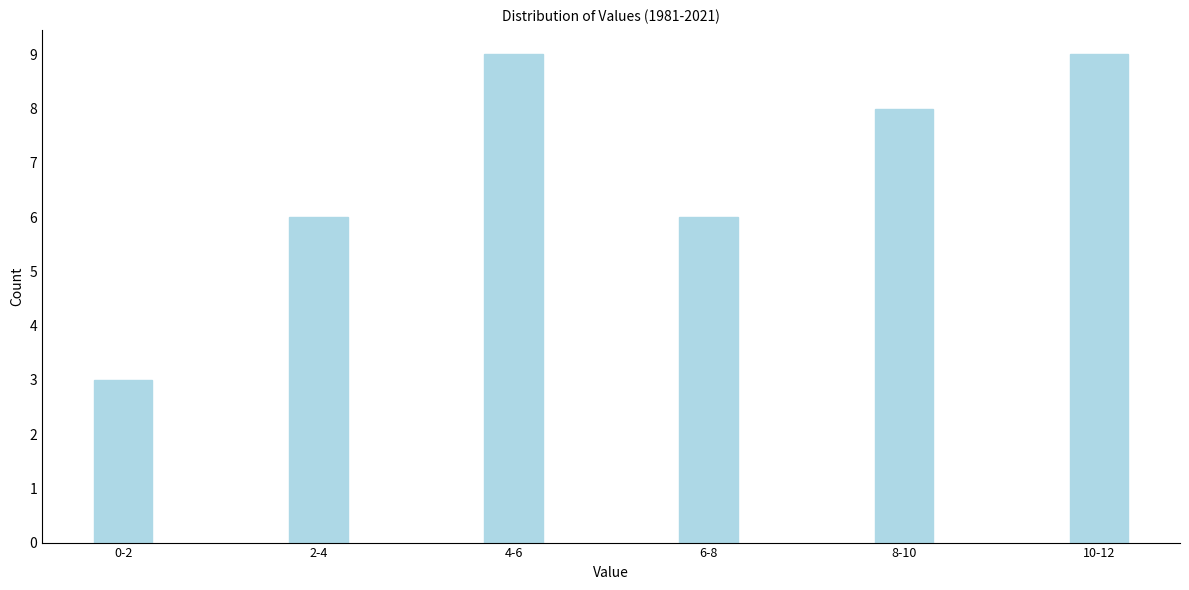

Reading left to right, extract all data points from this chart.

0-2=3	2-4=6	4-6=9	6-8=6	8-10=8	10-12=9